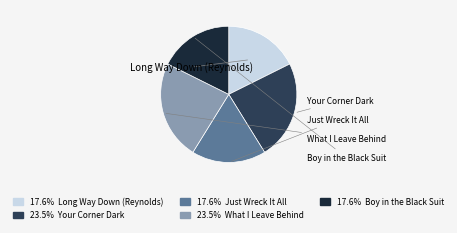

The What I Leave Behind slice represents 24% of the pie. True or false?

True